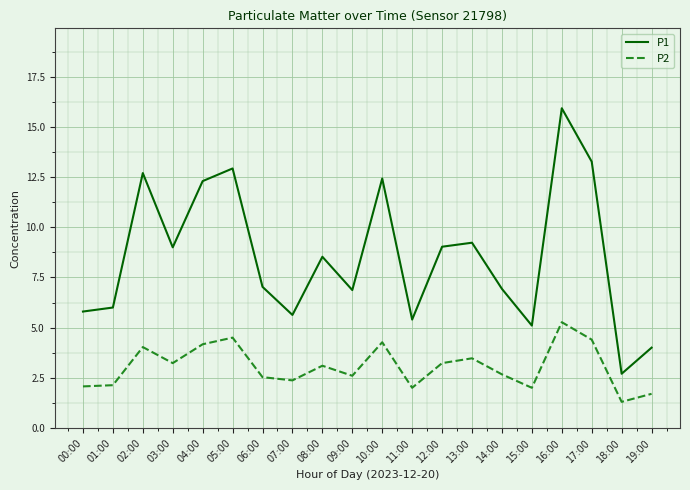

True or false: P2 and P1 cross at least once.

False